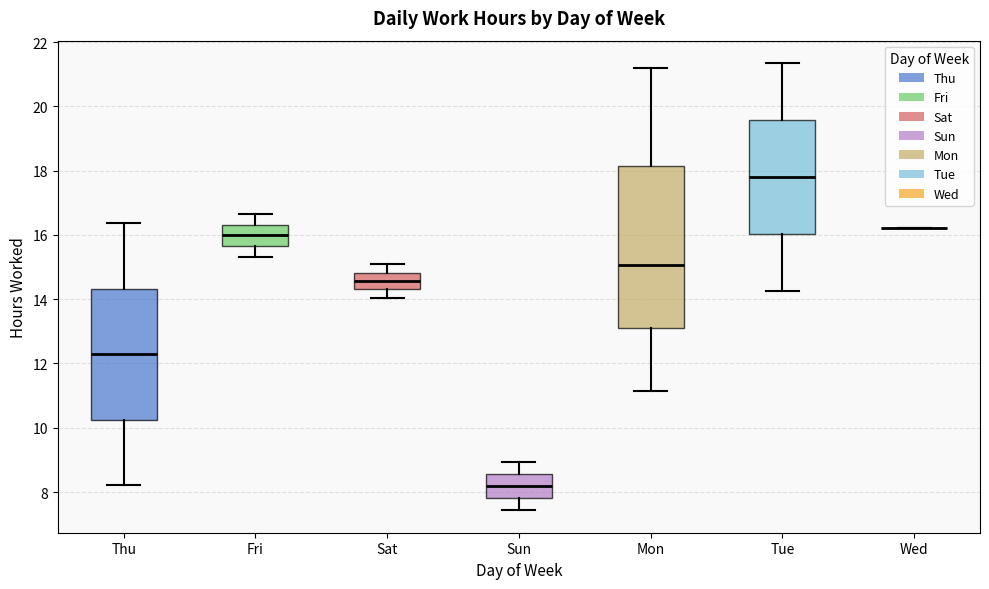

Which box is the tallest, from its lower edge to its upper edge?

Mon